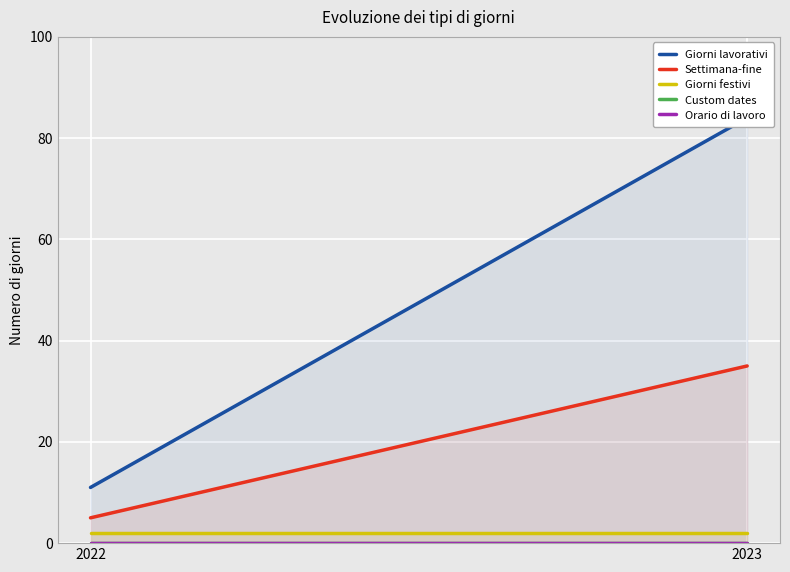

Reading right to left, what are all the values shown in this chart?

Giorni lavorativi: 2023=84	2022=11
Settimana-fine: 2023=35	2022=5
Giorni festivi: 2023=2	2022=2
Custom dates: 2023=0	2022=0
Orario di lavoro: 2023=0	2022=0